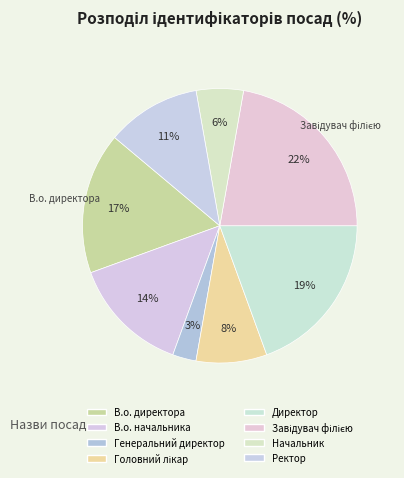

To the nearest percent, what is the average slice percentage?

12%